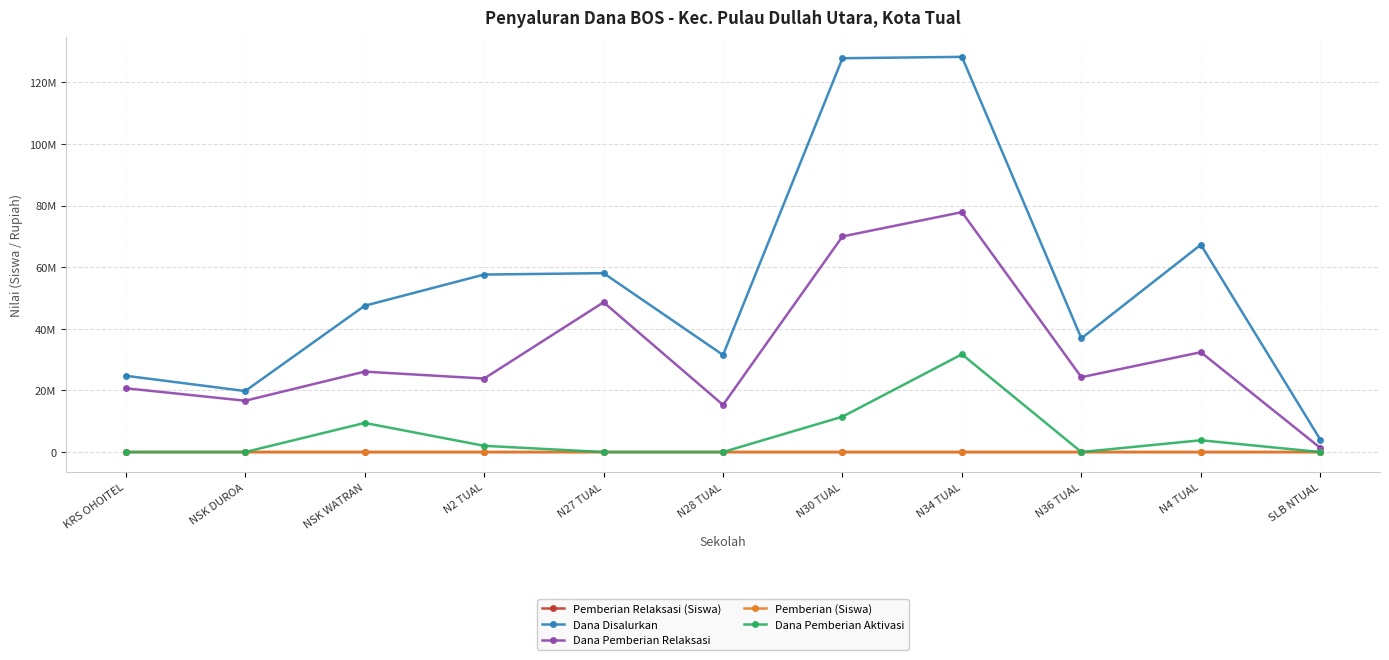

True or false: Dana Disalurkan and Pemberian Relaksasi (Siswa) cross at least once.

False